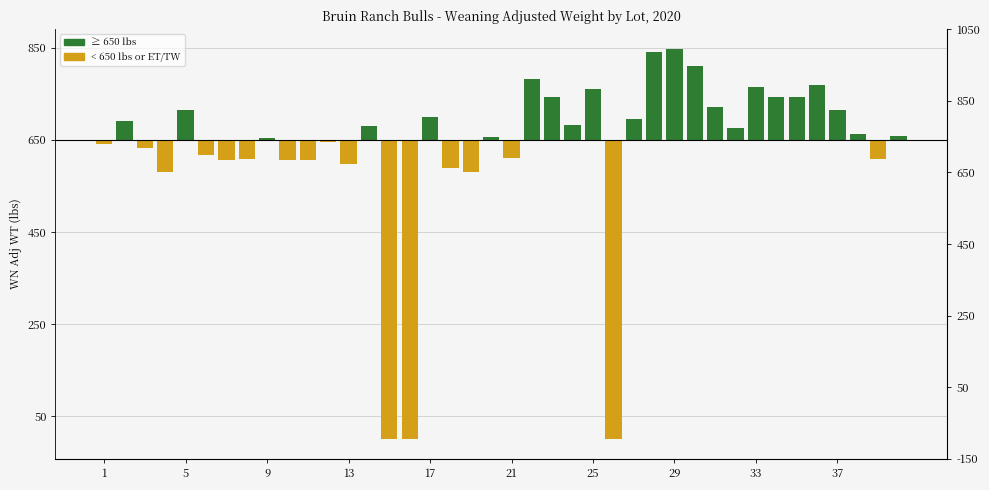

True or false: the data shows 92 at 35.

True